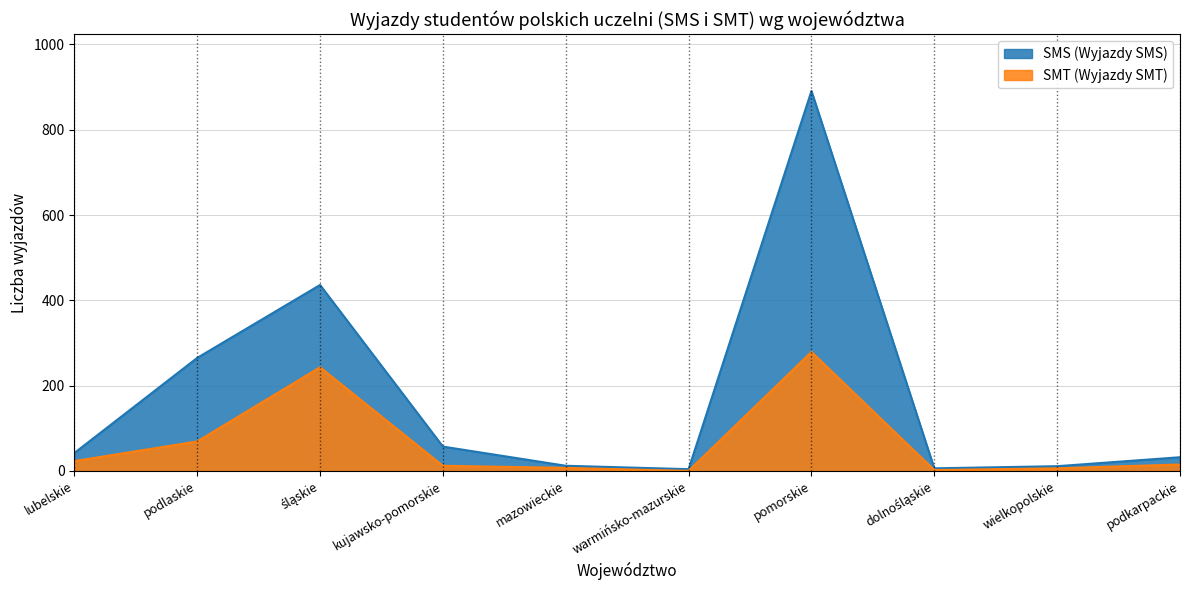

Which series has the largest total across all categories?

SMS (Wyjazdy SMS)